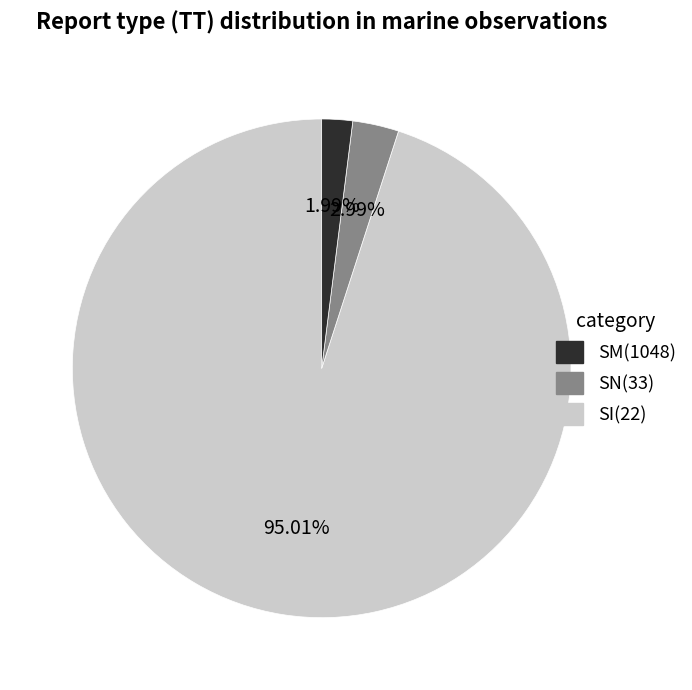

Which slice is the largest?

SM(1048)